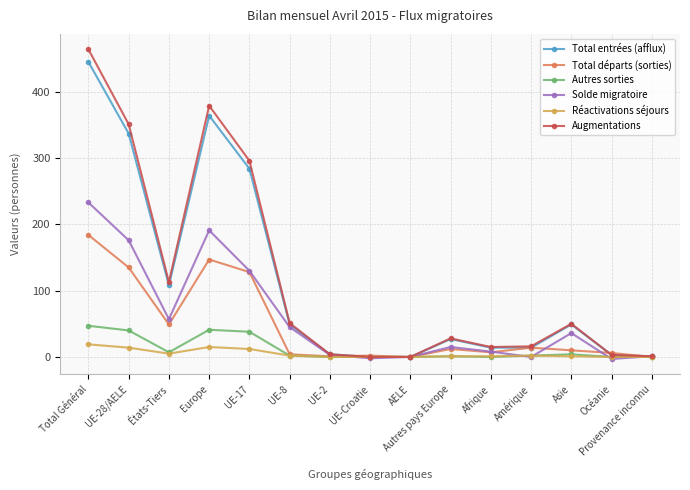

Which category has the highest value in the Total départs (sorties) series?

Total Général